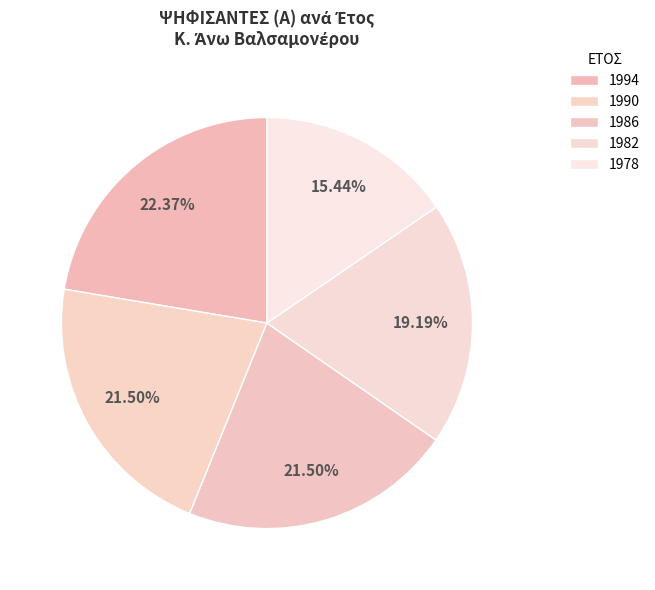

Count the number of slices in the pie.

5